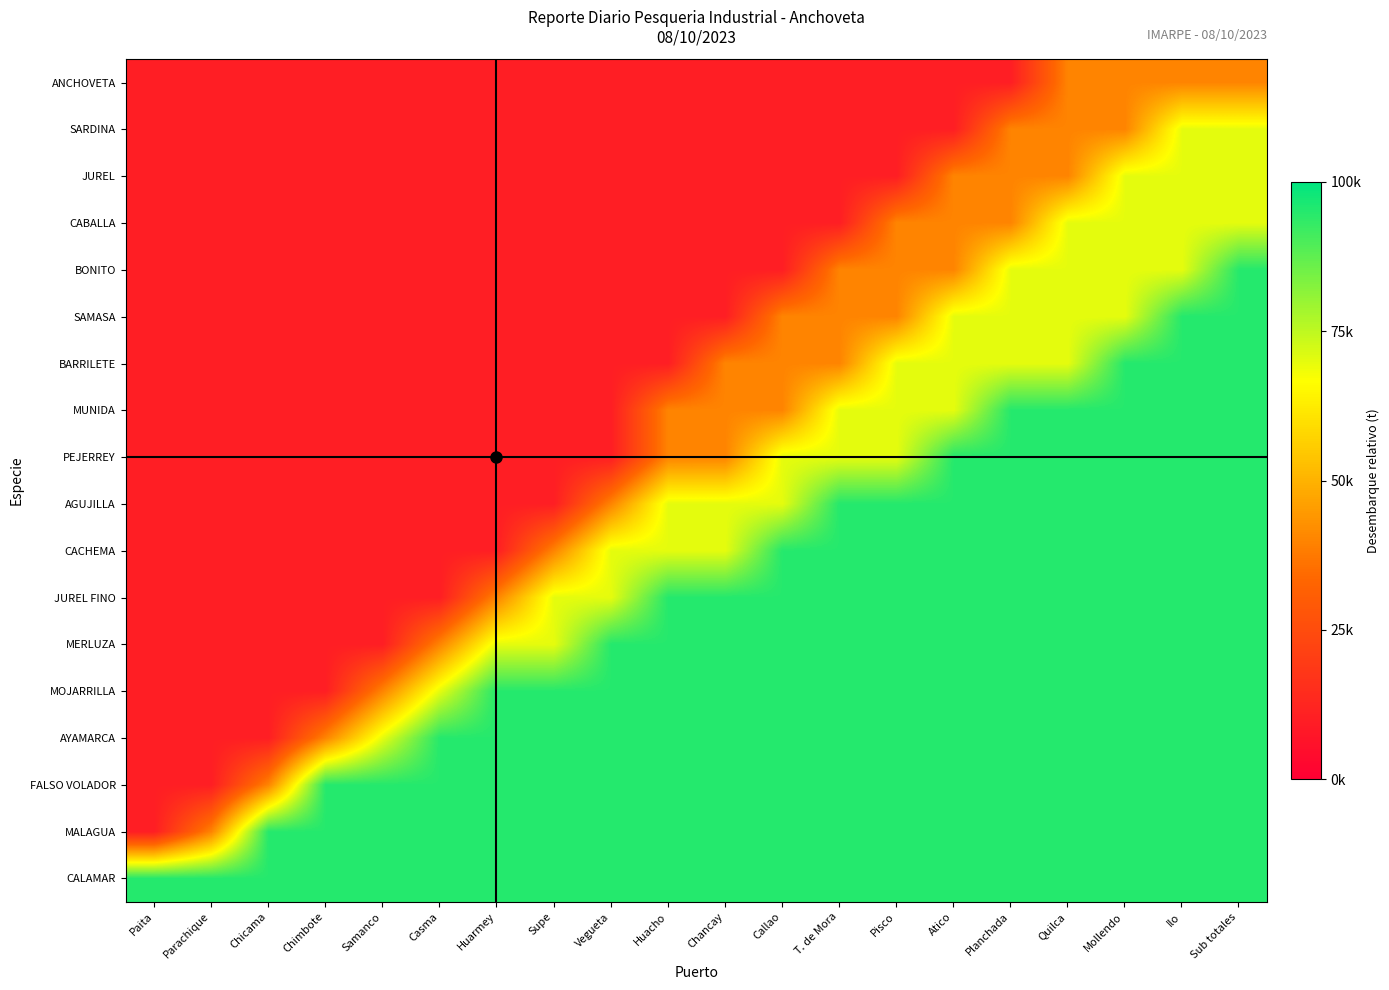

Between Callao and Mollendo, which is larger?

Mollendo